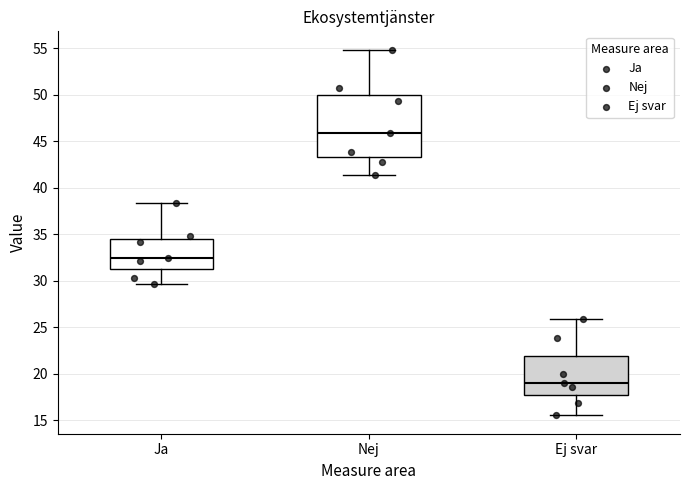

Comparing the boxes themselves (not the whiskers), which one is the tallest?

Nej